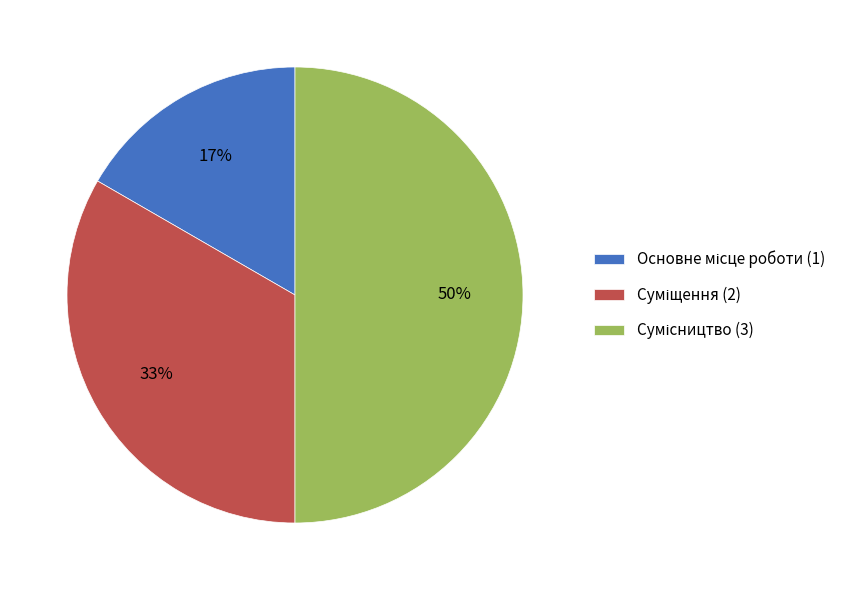

Count the number of slices in the pie.

3